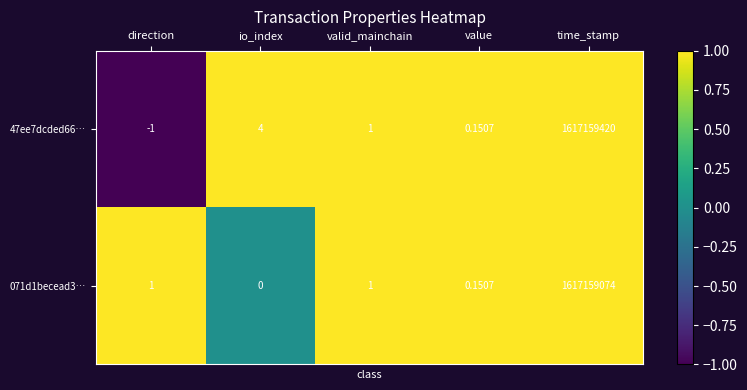

List the series in order of their peak value, highest first.

47ee7dcded66…, 071d1becead3…